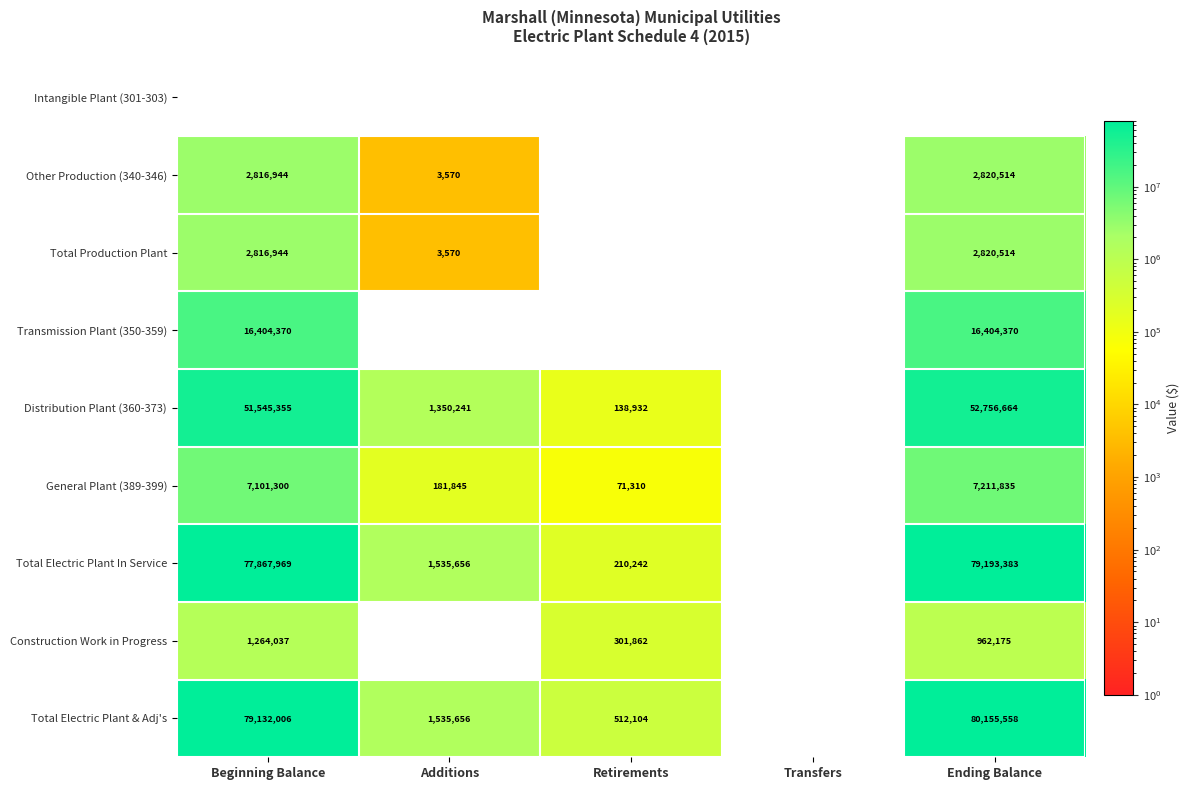

Which category has the highest value across all series?

Ending Balance